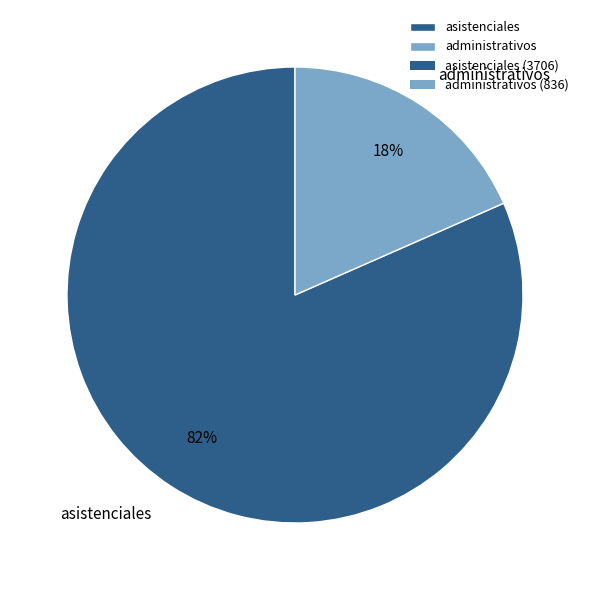

To the nearest percent, what is the average slice percentage?

50%